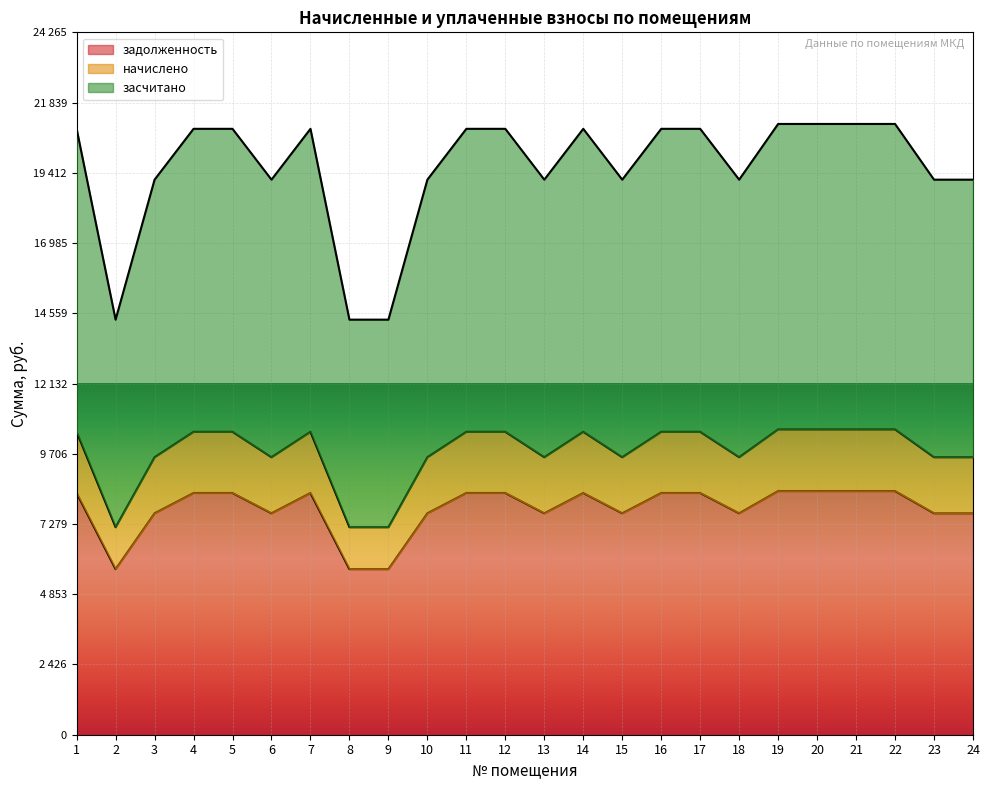

The value of засчитано at 20 is 8988.4. True or false?

False